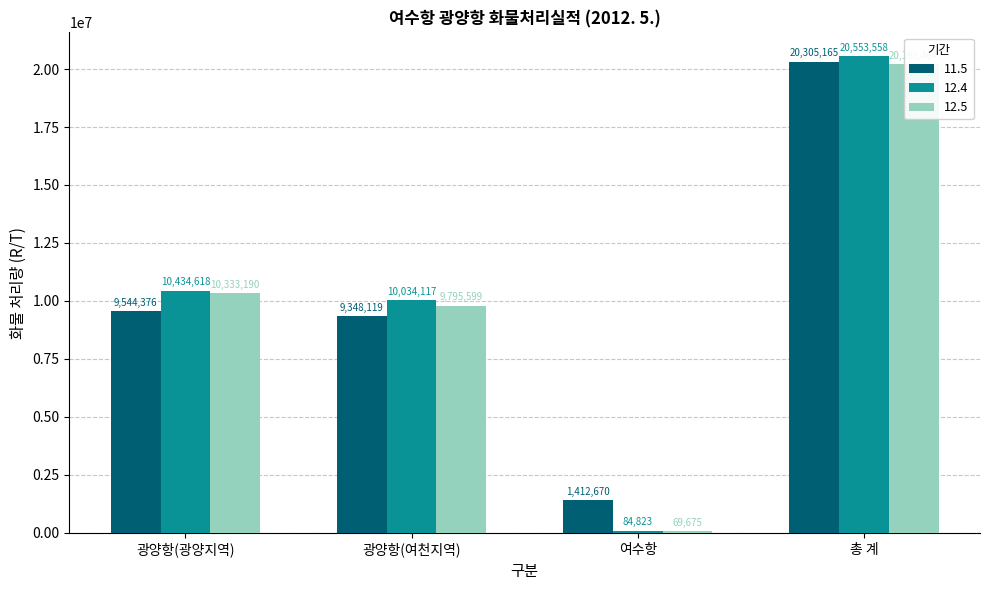

At 광양항(여천지역), list the series in order from smallest to largest.

11.5, 12.5, 12.4